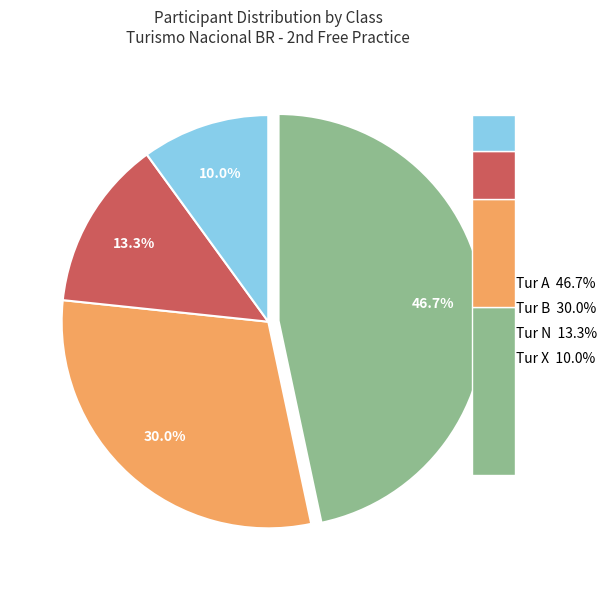

Is it true that Tur B is 30% of the pie?

True